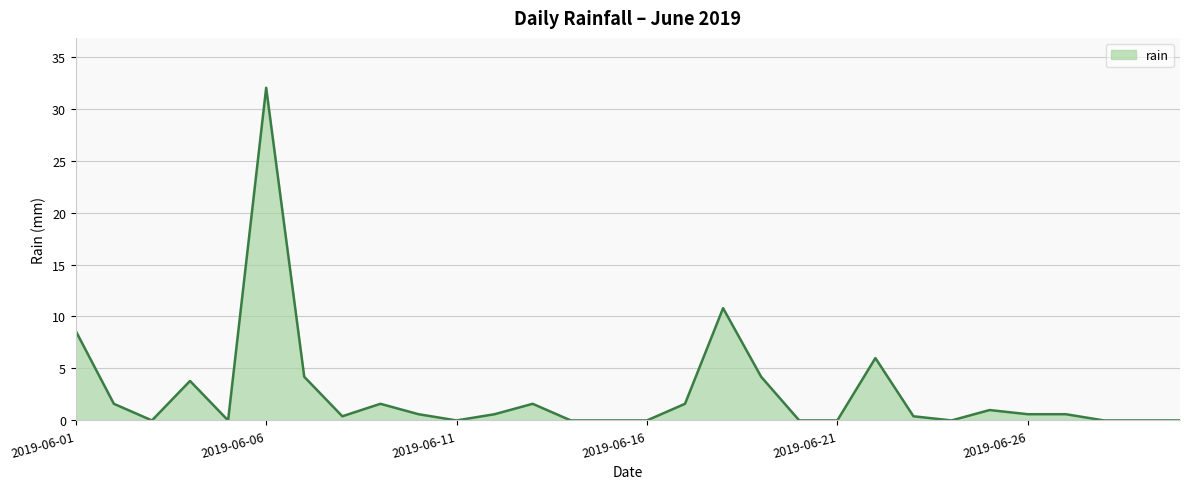

What is the greatest value displayed?

32.0